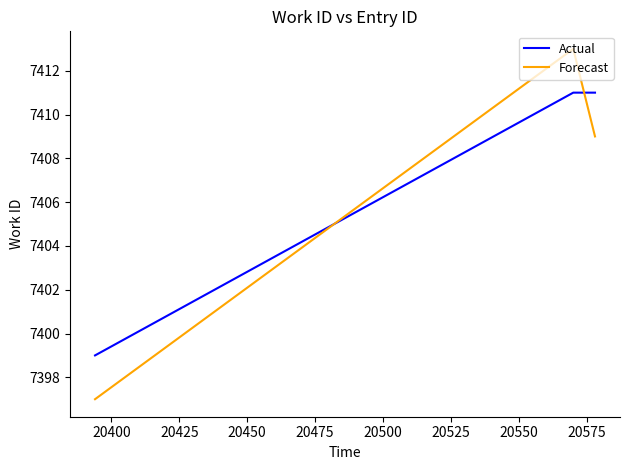

What is the average value of the Forecast series?

7406